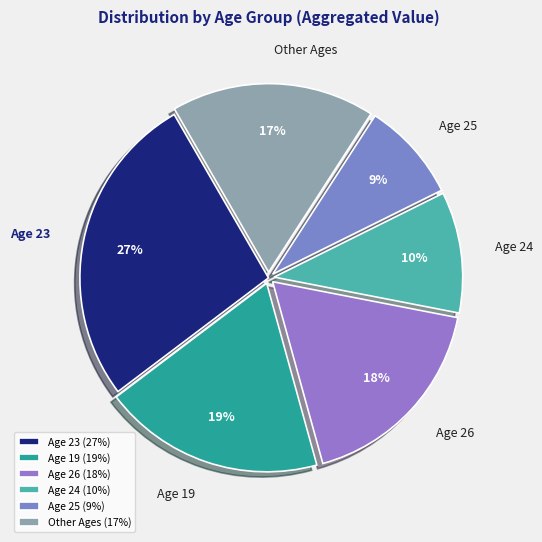

Between Age 19 and Age 26, which is larger?

Age 19